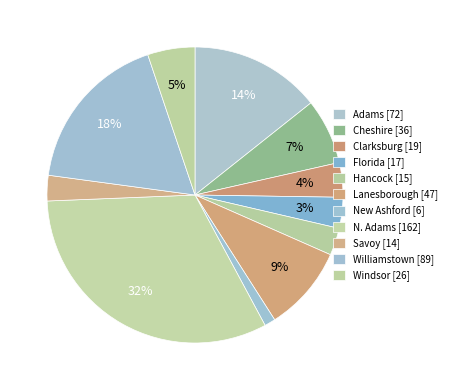

Is there any slice that represents more than half of the pie?

No